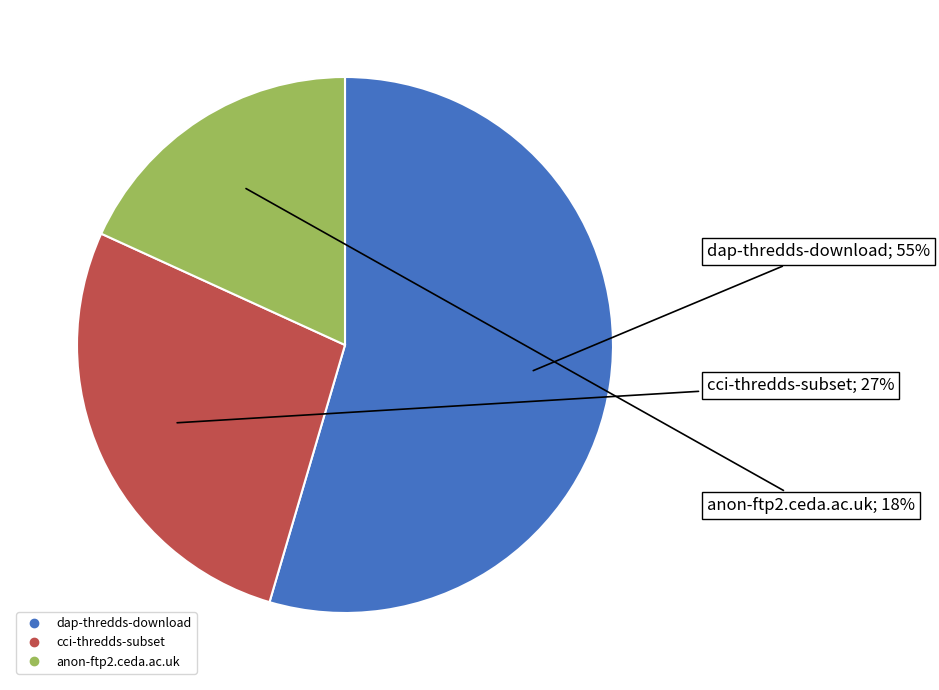

To the nearest percent, what is the combined percentage of dap-thredds-download and anon-ftp2.ceda.ac.uk?

73%